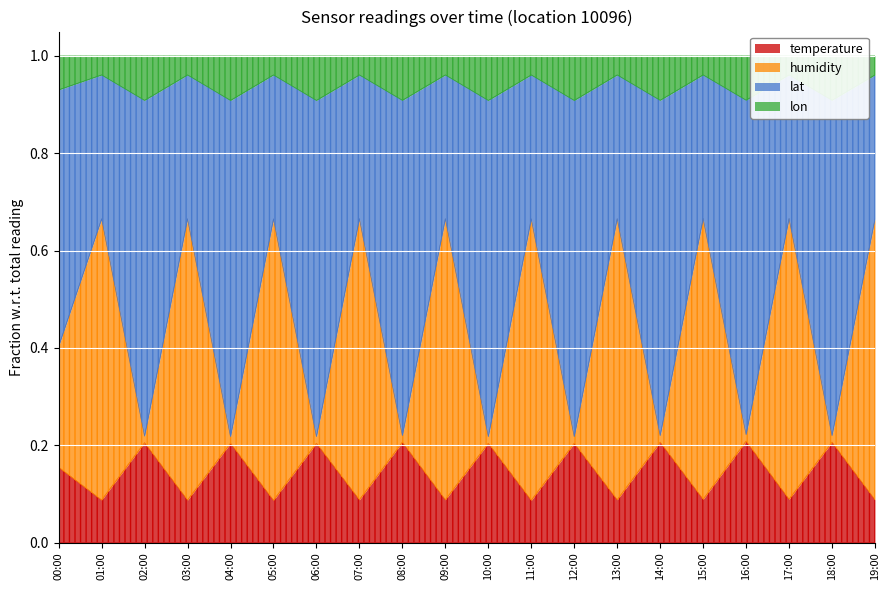

Read the lon value at 09:00.

6.8